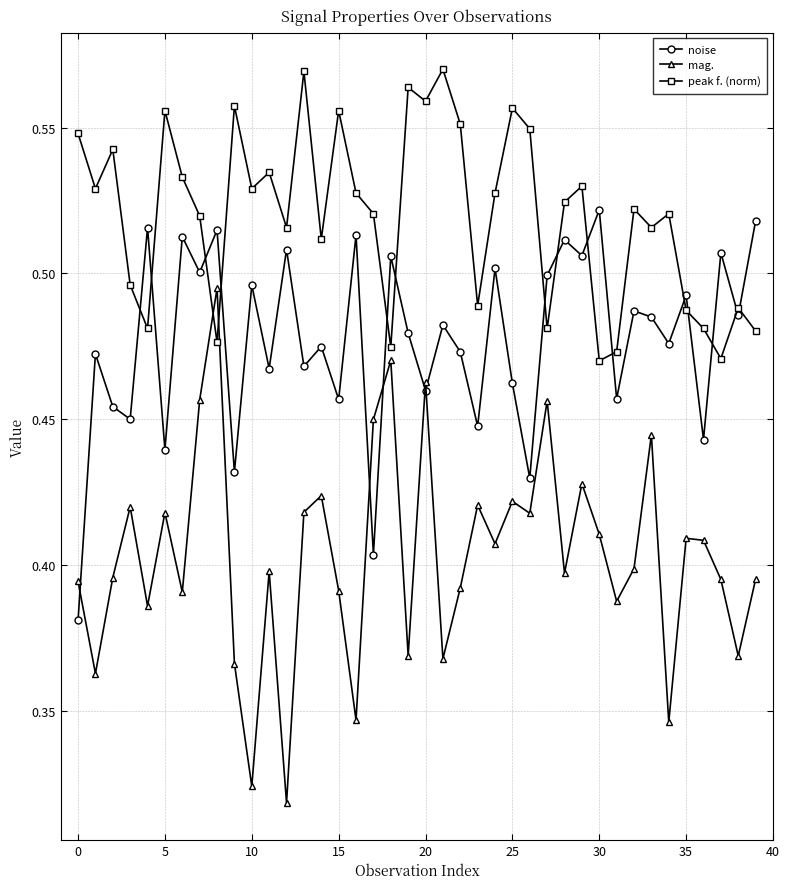

What is the difference between the maximum and minimum values in the noise series?

0.1